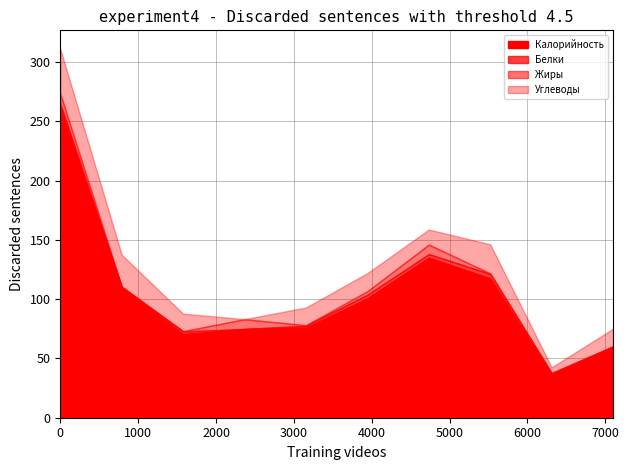

How many interior local peaks does the Углеводы series have?

2